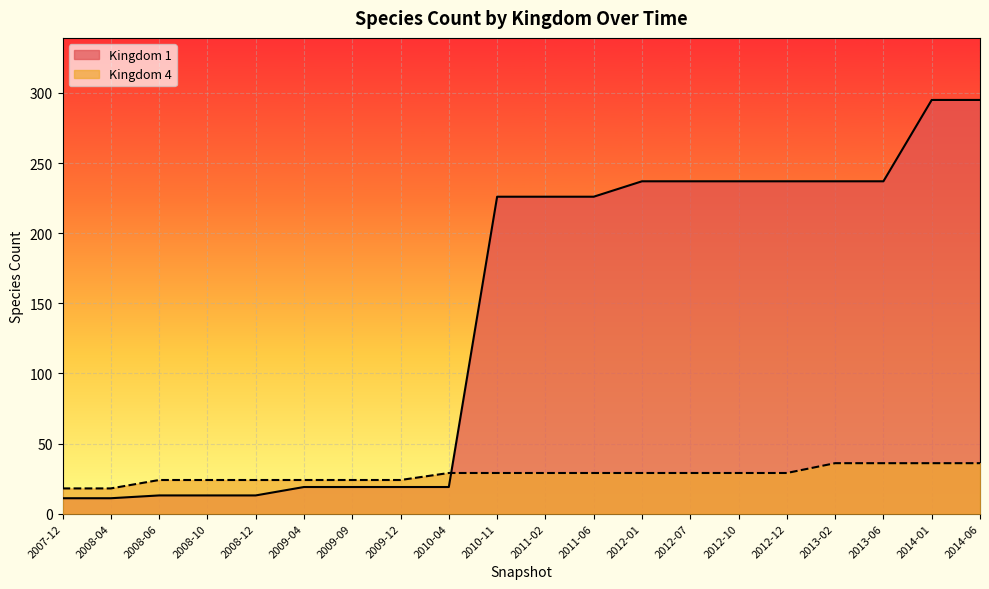

Which series ends up on top after the final intersection of Kingdom 4 and Kingdom 1?

Kingdom 1